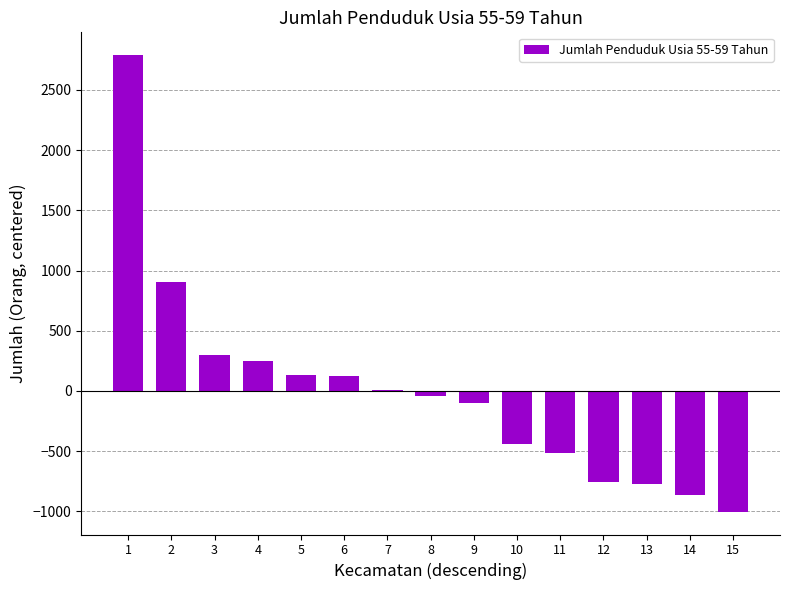

Read the value at 9.

-100.3